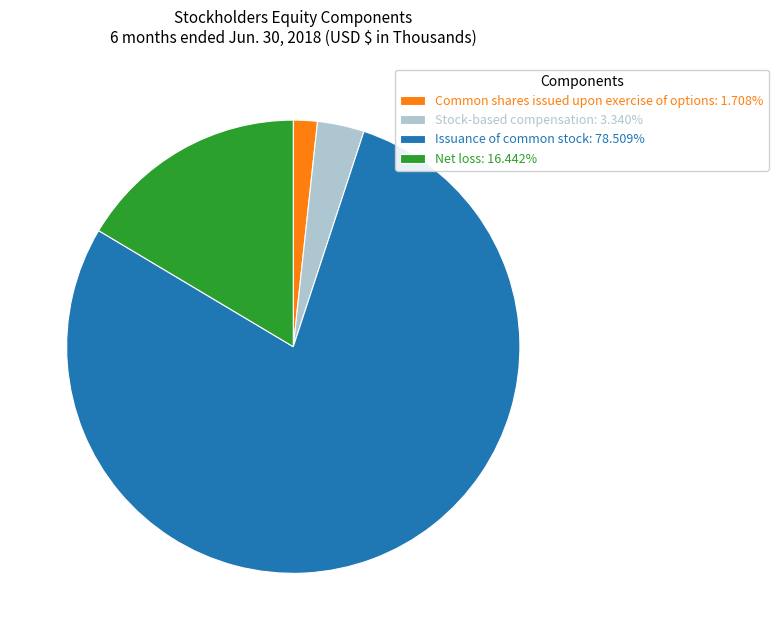

Does any single category account for the majority?

Yes